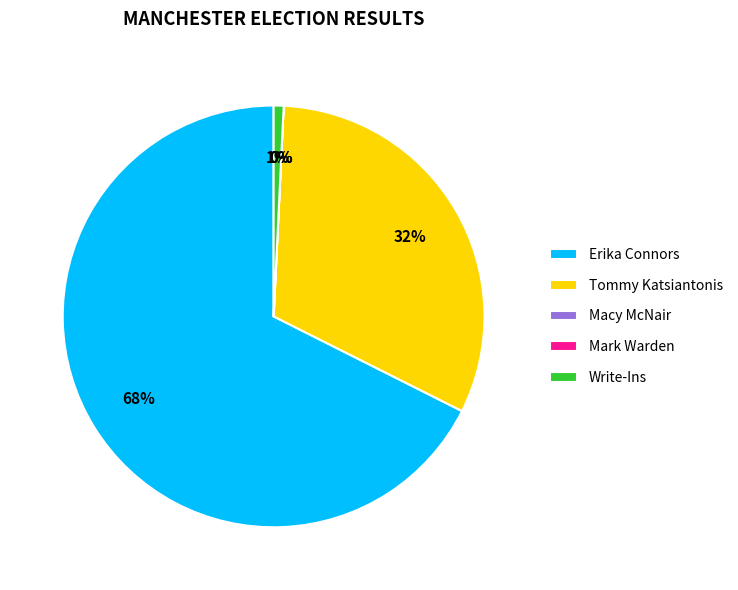

Which slice is the largest?

Erika Connors